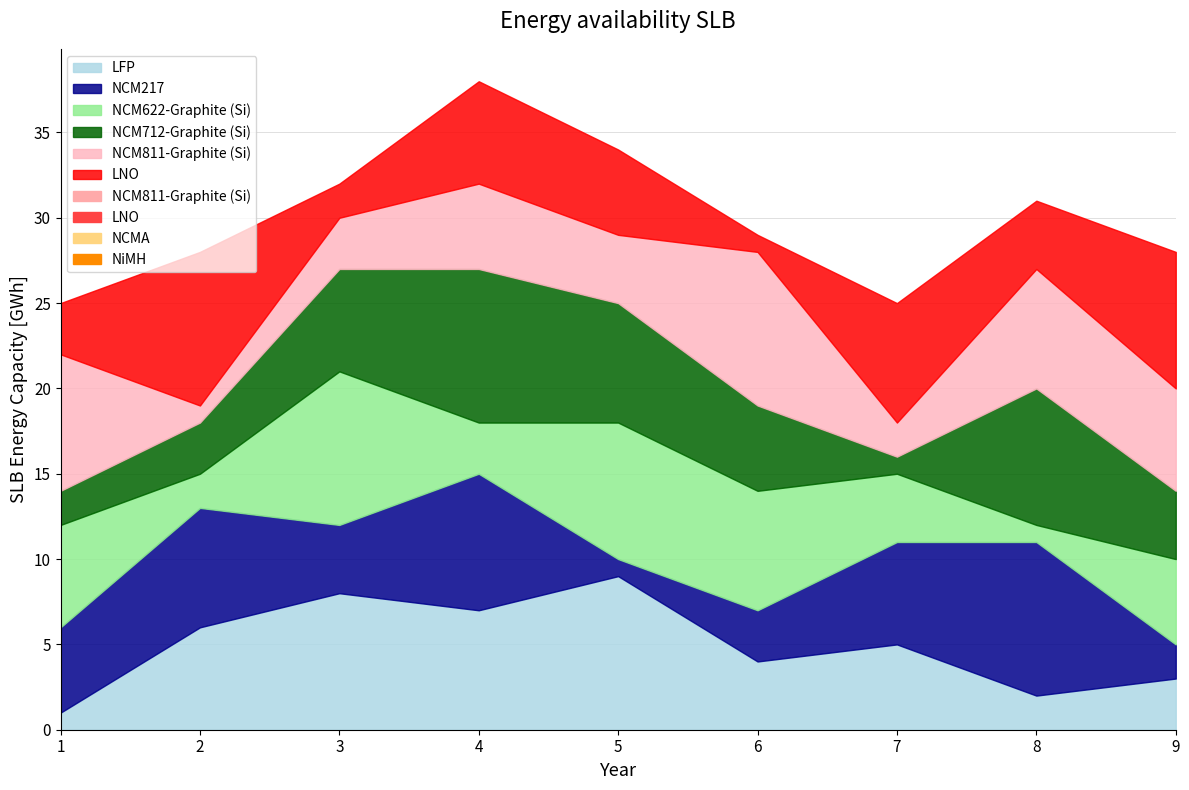

The value of col_8 at 2 is 9. True or false?

True